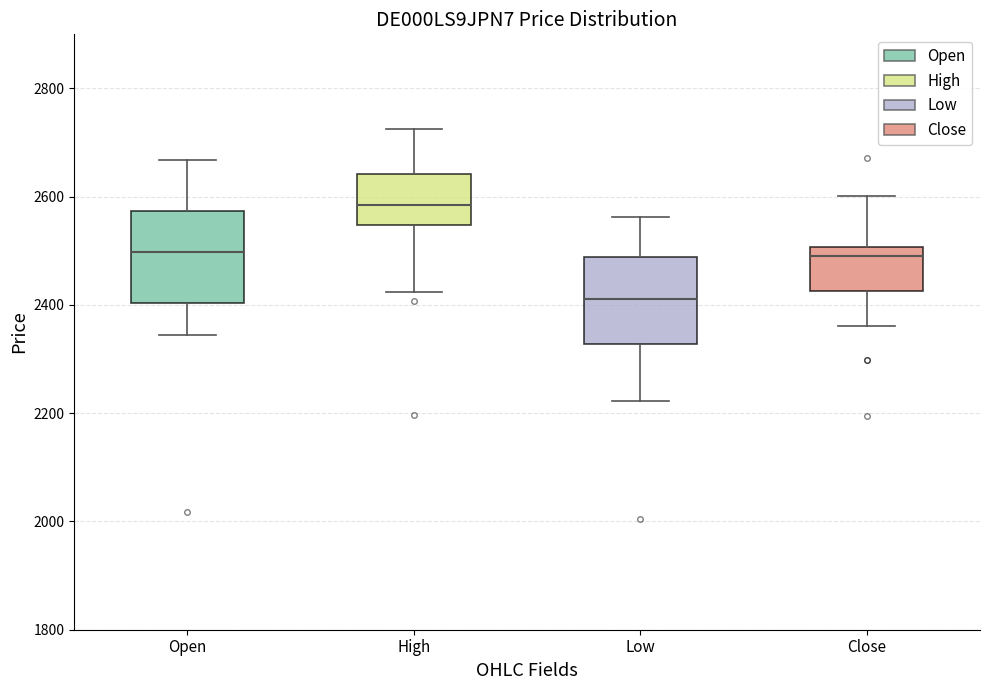

Which box has the highest median line?

High